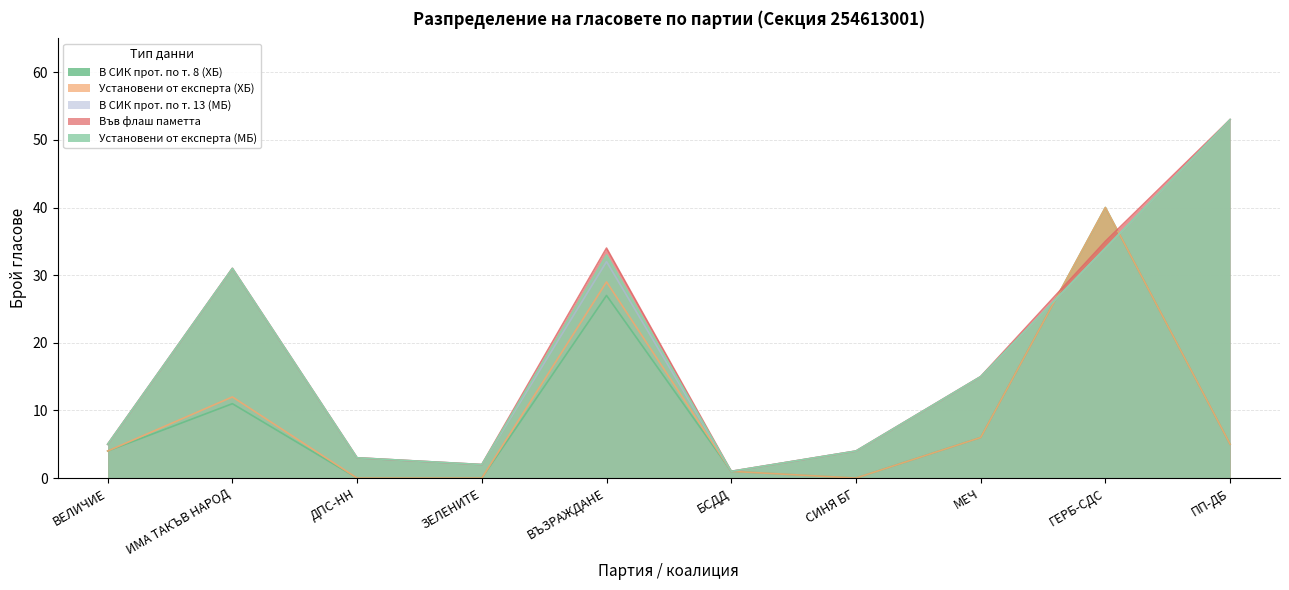

How many data points in Във флаш паметта are above 15?

4